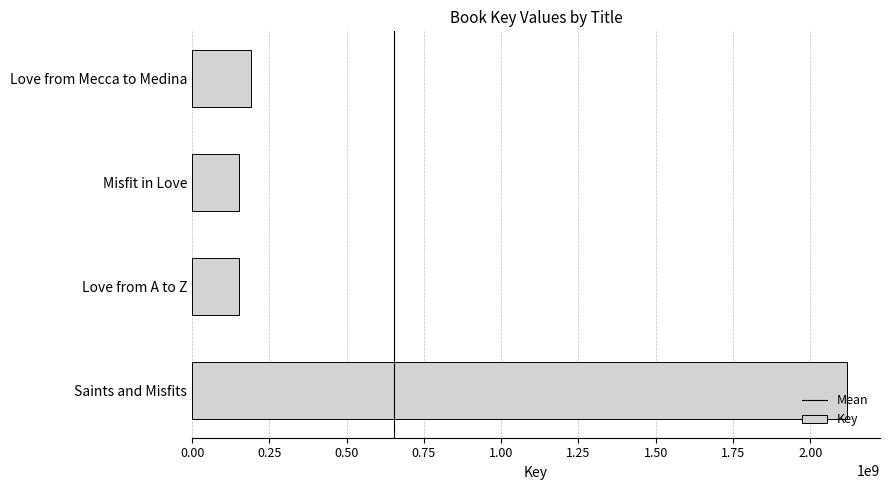

Count the number of categories in the chart.

4